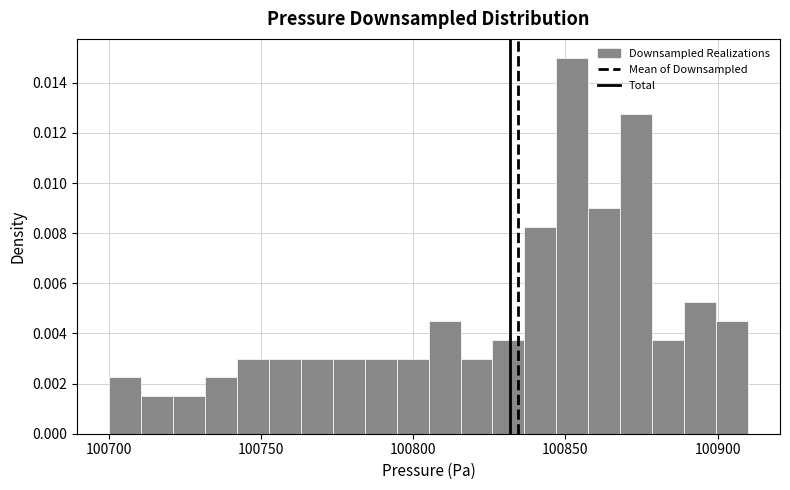

Read against the x-axis, roughly where is the centre of the tallest bar?

100850